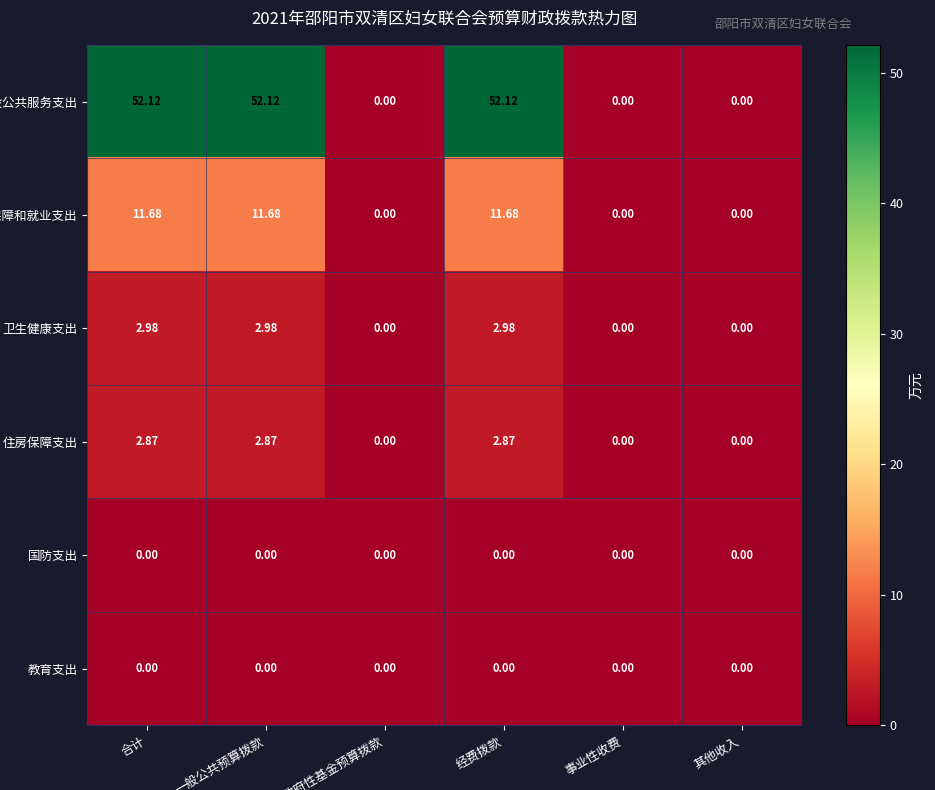

Which series has the widest spread of values?

一般公共服务支出